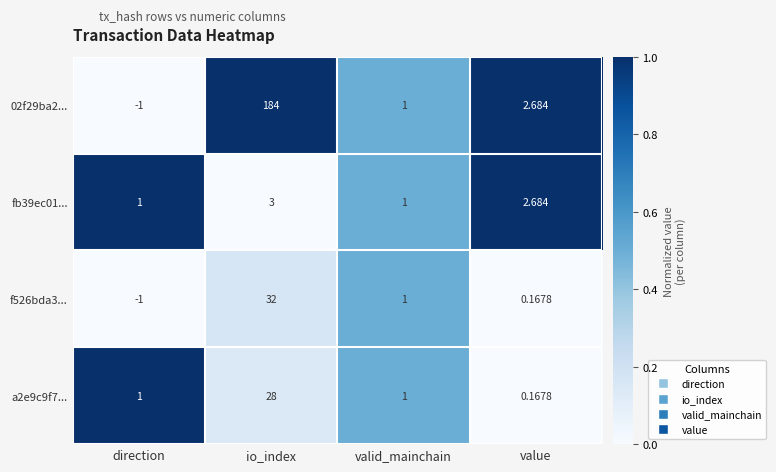

How many data points does each series have?

4